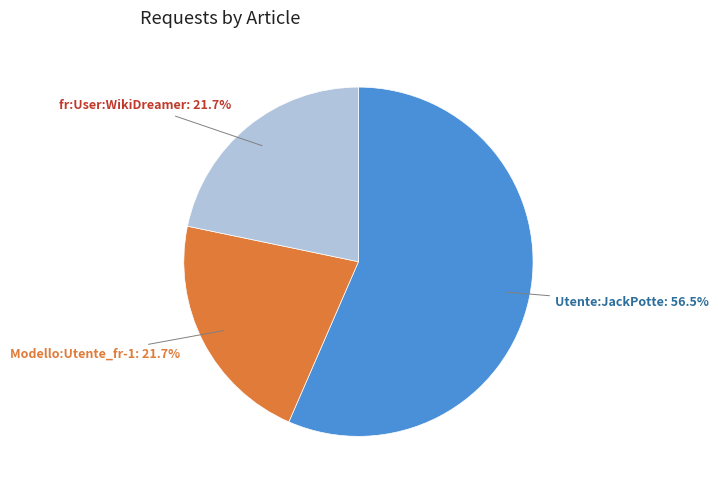

Is there any slice that represents more than half of the pie?

Yes